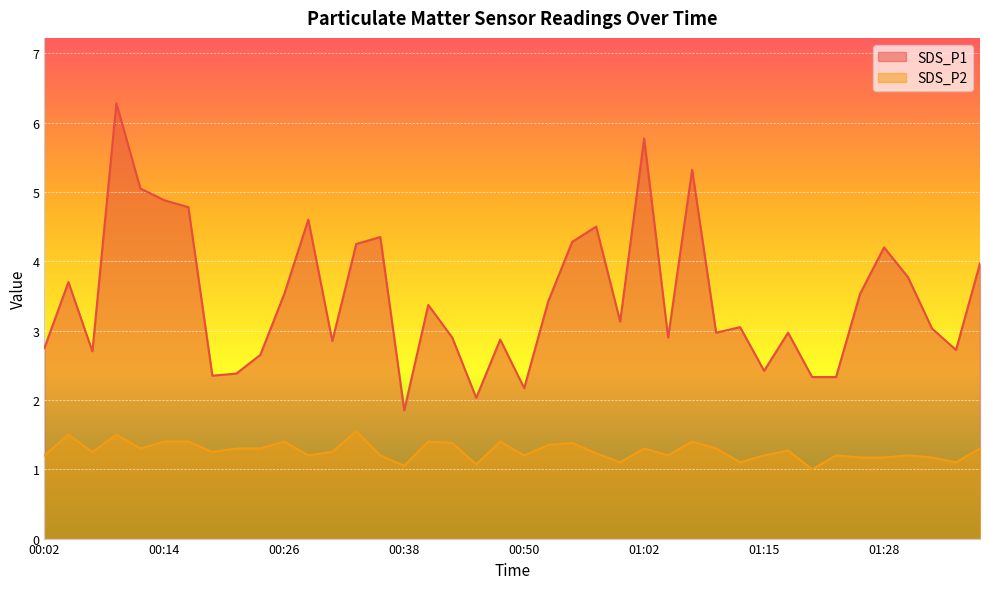

What is the value of the SDS_P2 point at the 38th from the left?

1.2